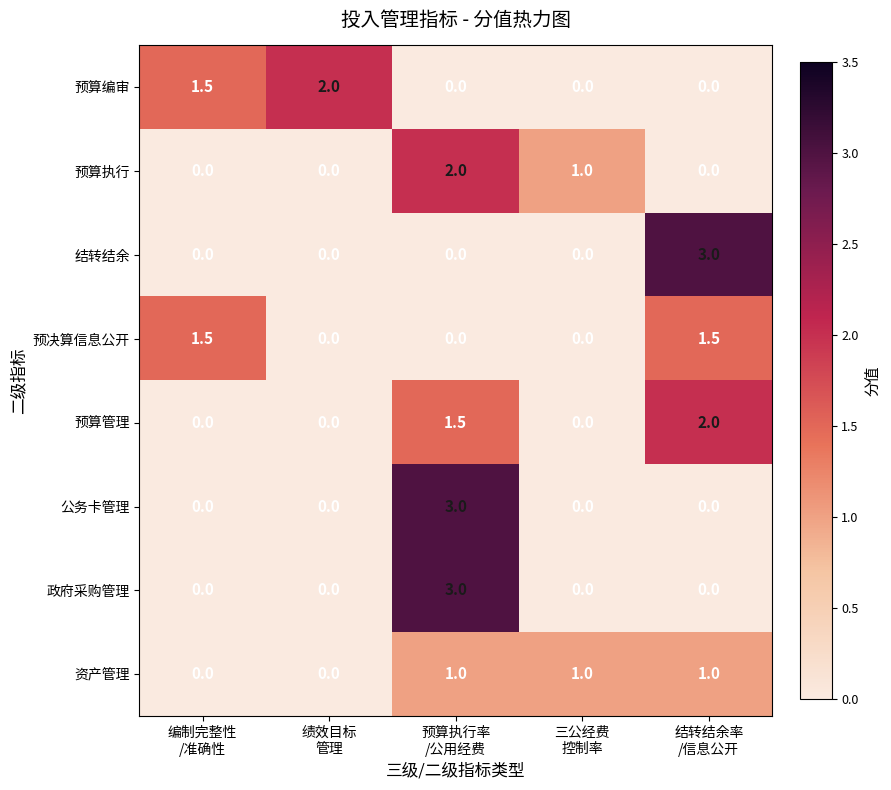

At which category is the sum across all series the highest?

预算执行率
/公用经费